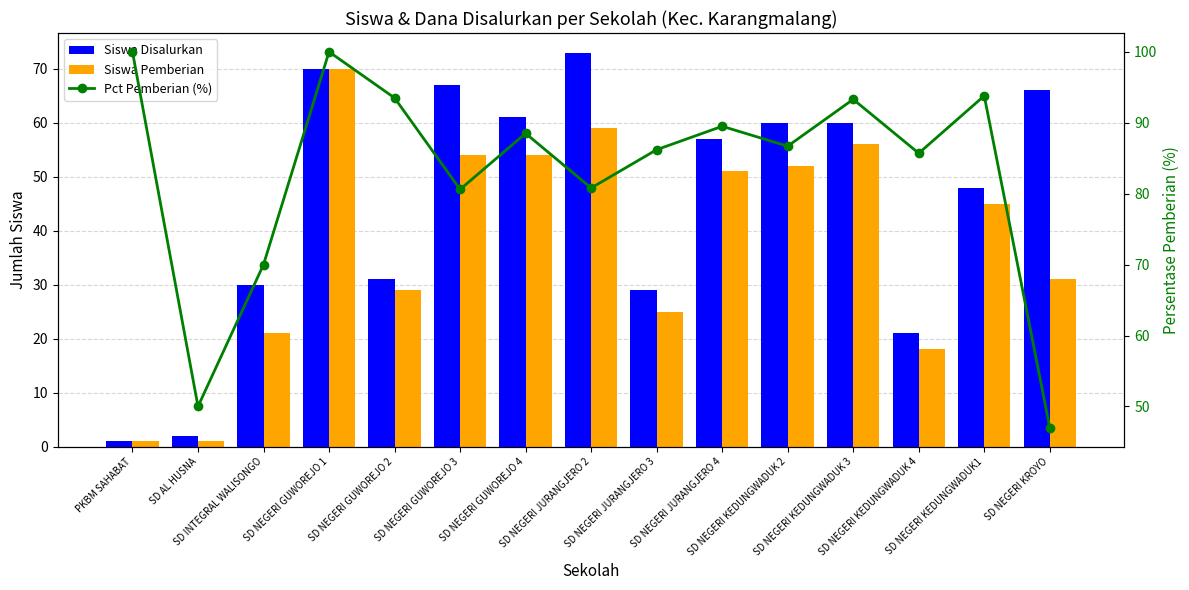

At how many categories does at least one series exceed 65?

14